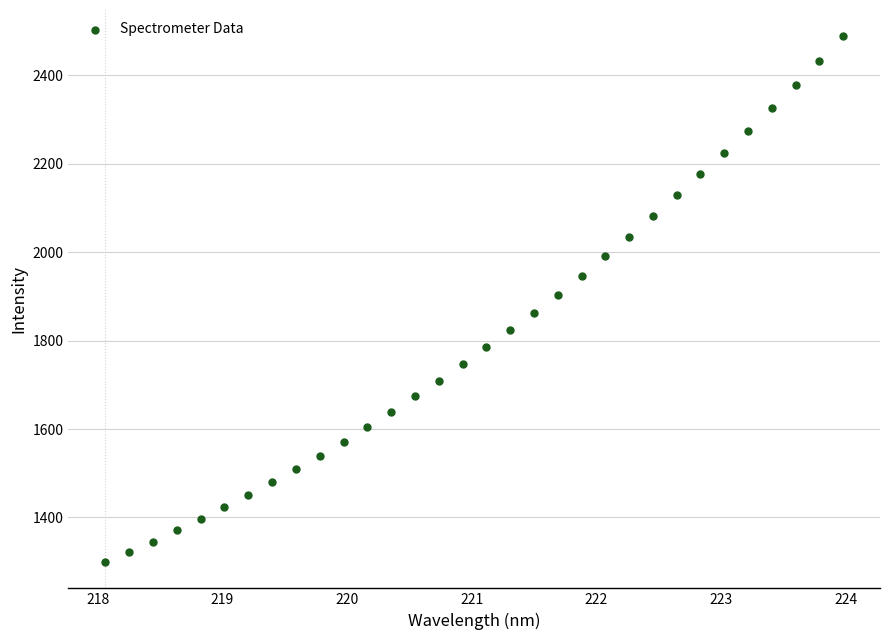

What is the range of X values (max minus min)?

5.9